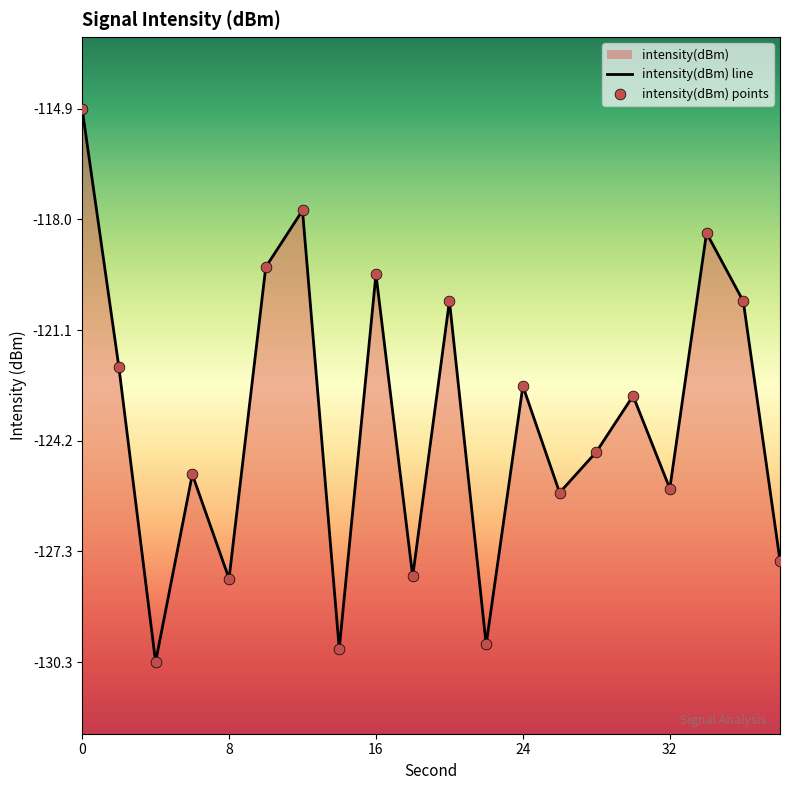

Is the value of intensity(dBm) line at 16 greater than the value of intensity(dBm) points at 9?

No